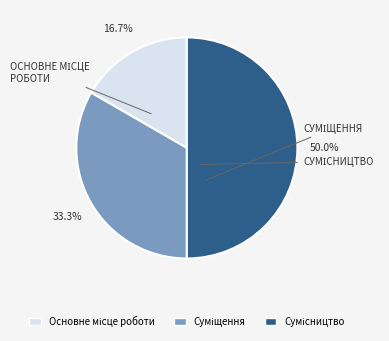

How many segments does this pie chart have?

3